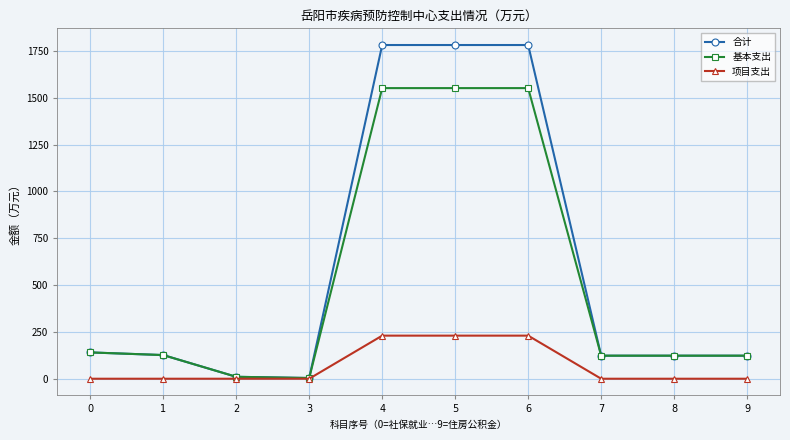

True or false: 基本支出 has a value of 140.4 at 0.

True